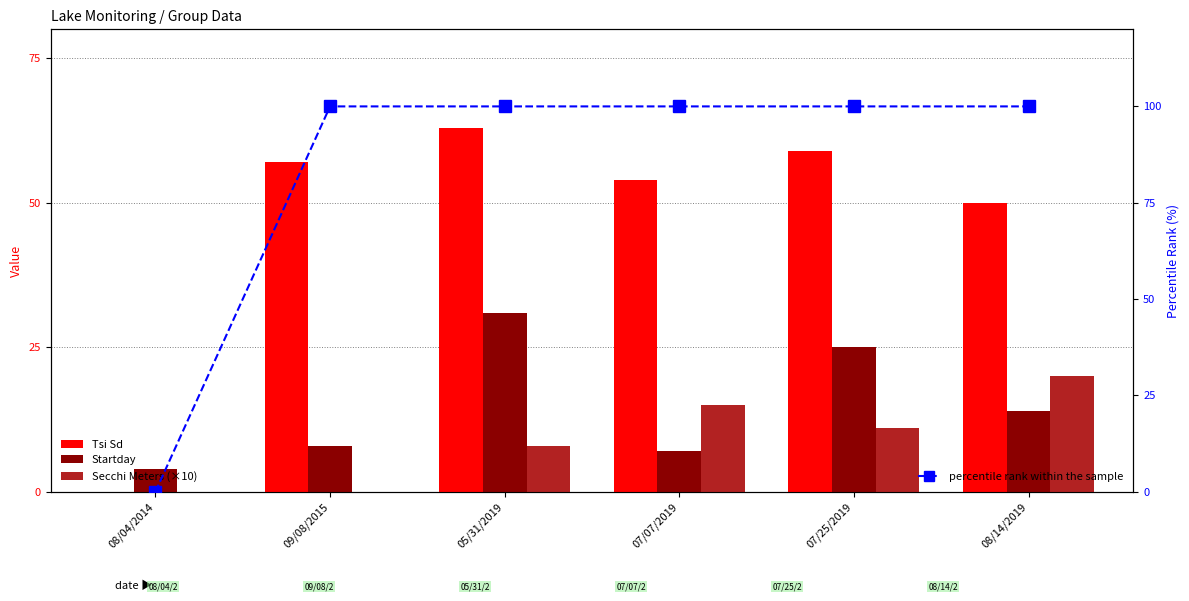

List the labels in order of Tsi Sd value, largest first.

05/31/2019, 07/25/2019, 09/08/2015, 07/07/2019, 08/14/2019, 08/04/2014